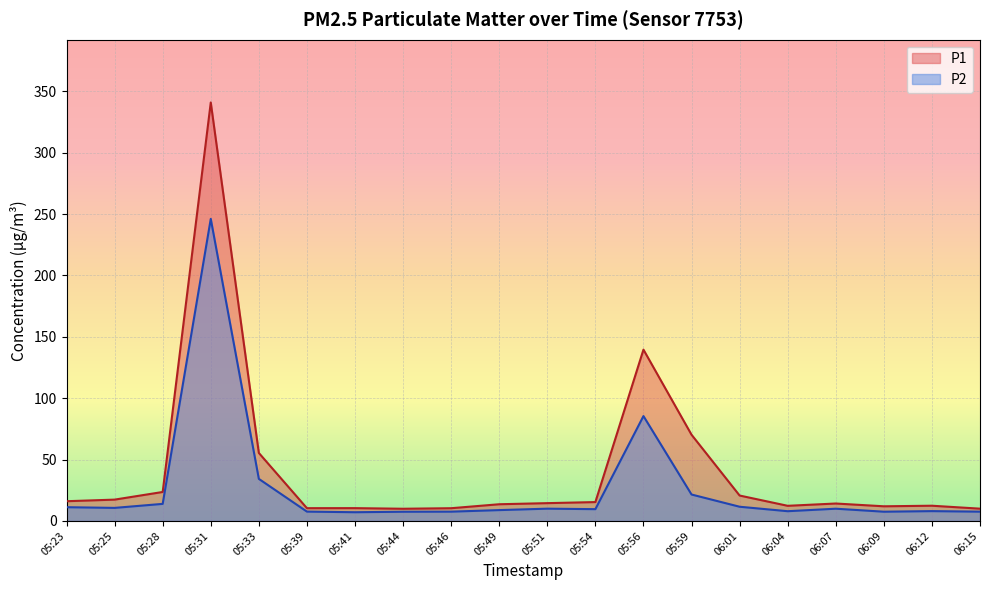

What is the sum of the P2 values at 05:41 and 06:12?

15.1